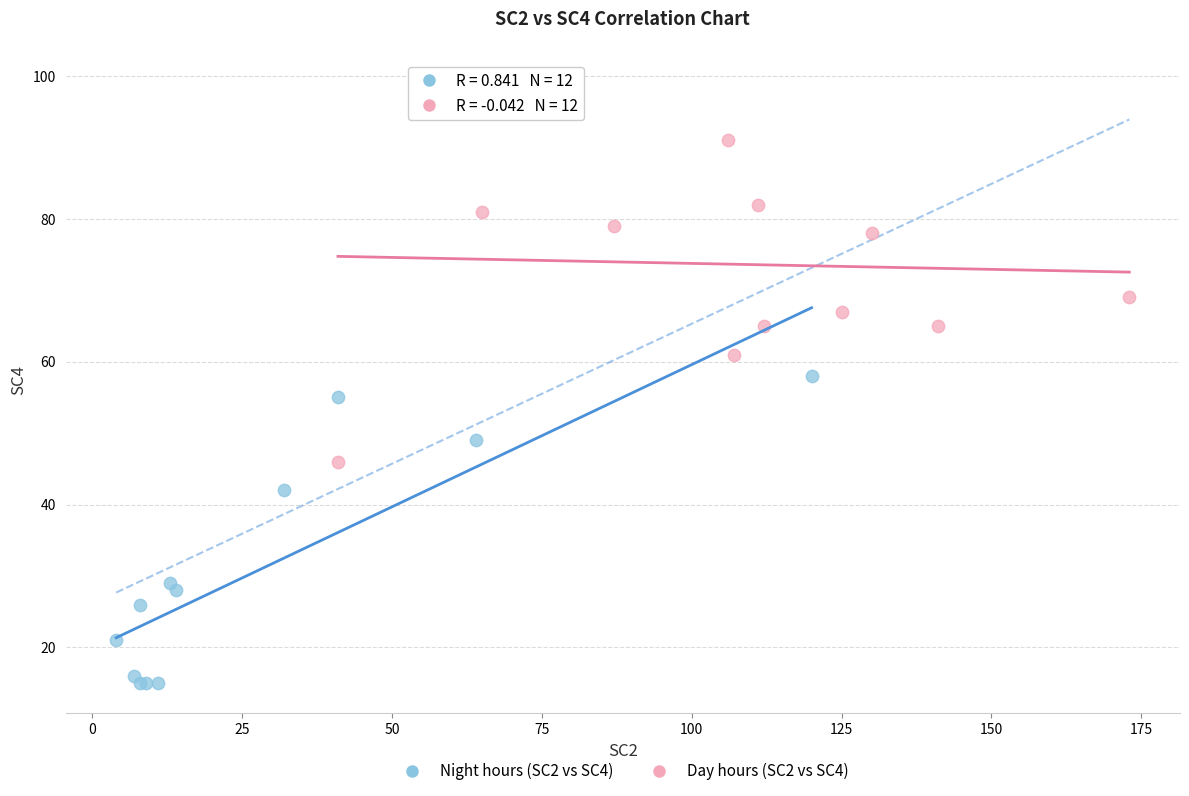

Which series contains the lowest Y value?

Night hours (SC2 vs SC4)